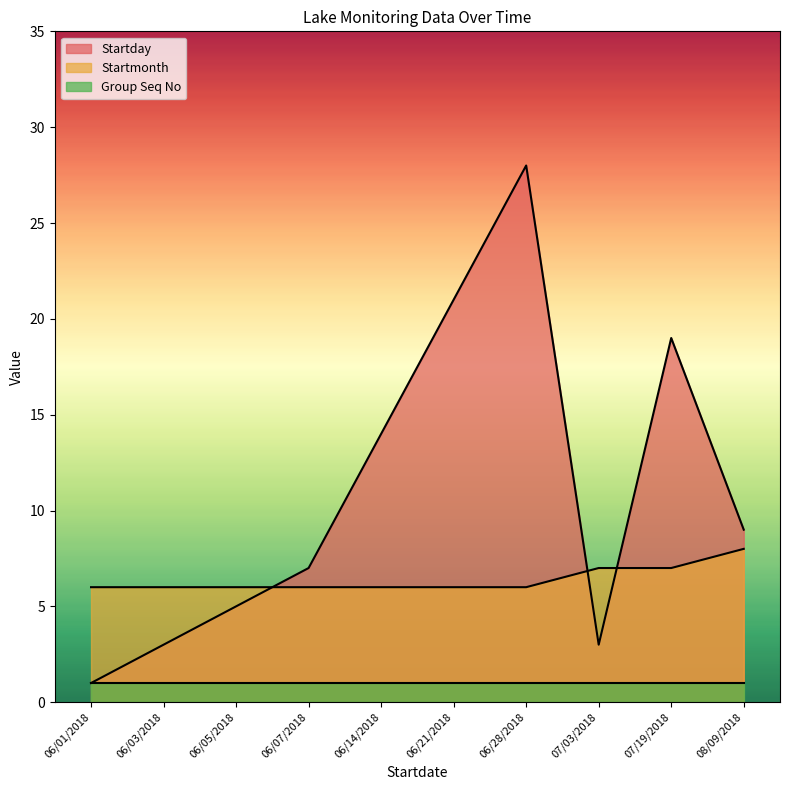

Which label corresponds to the largest value in the chart?

06/28/2018